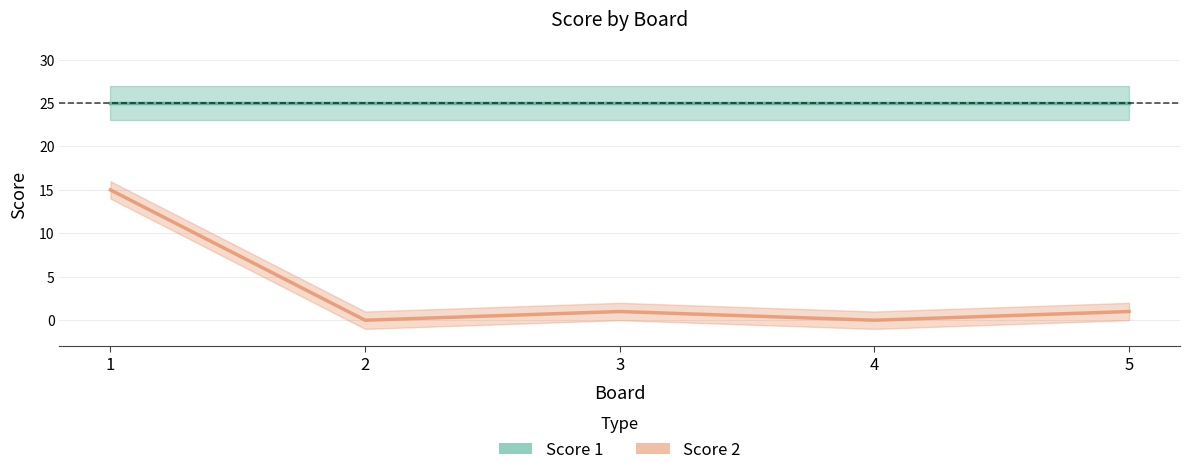

How many values in the Score 2 series are below 1?

2